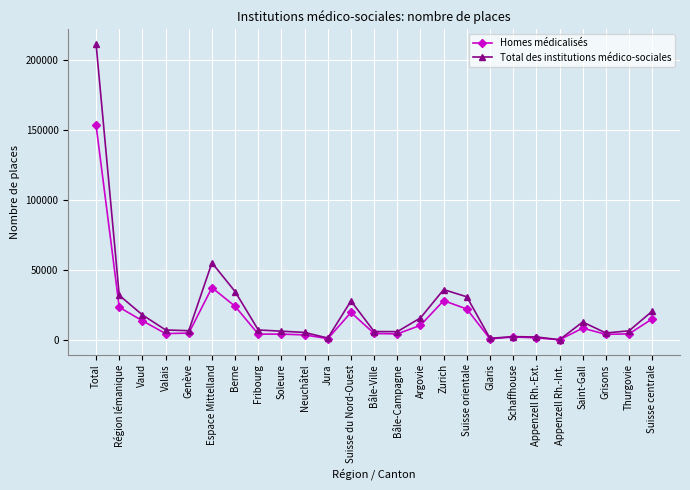

Which series changed the most between Fribourg and Jura?

Total des institutions médico-sociales